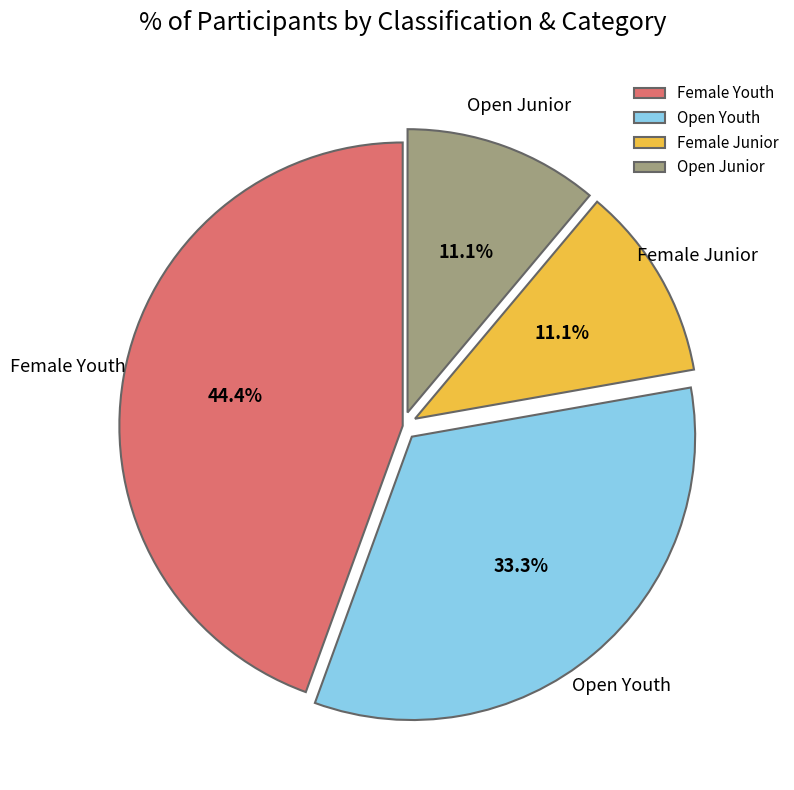

What percentage is the Open Youth slice, to the nearest percent?

33%